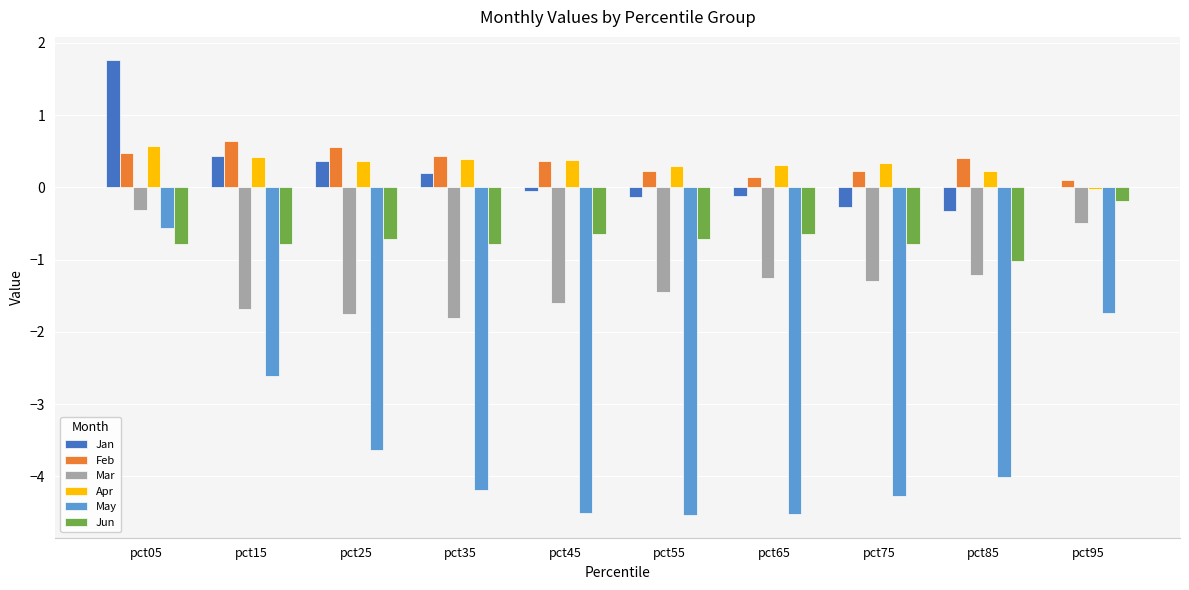

Between pct05 and pct35, which series saw the biggest shift?

May